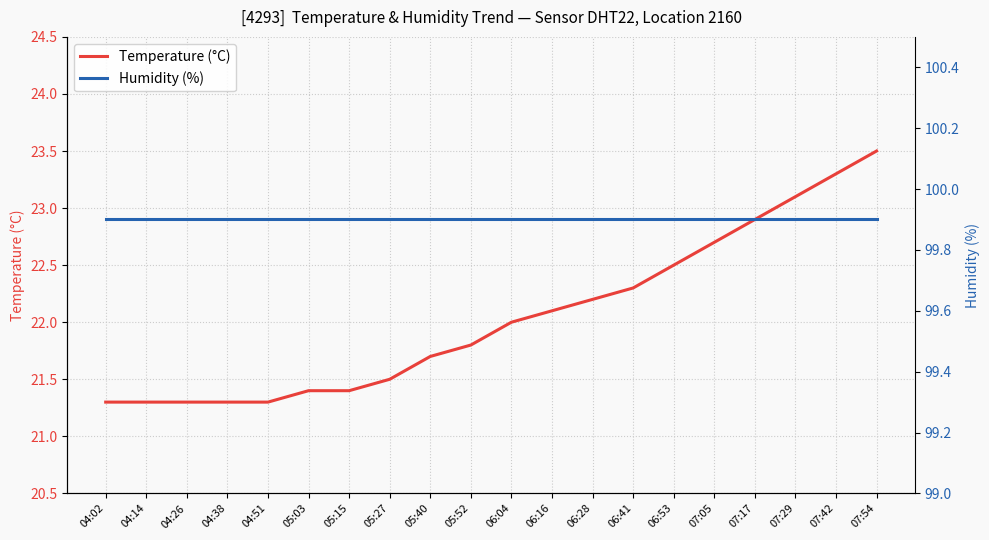

Between 05:03 and 06:28, which series saw the biggest shift?

Temperature (°C)